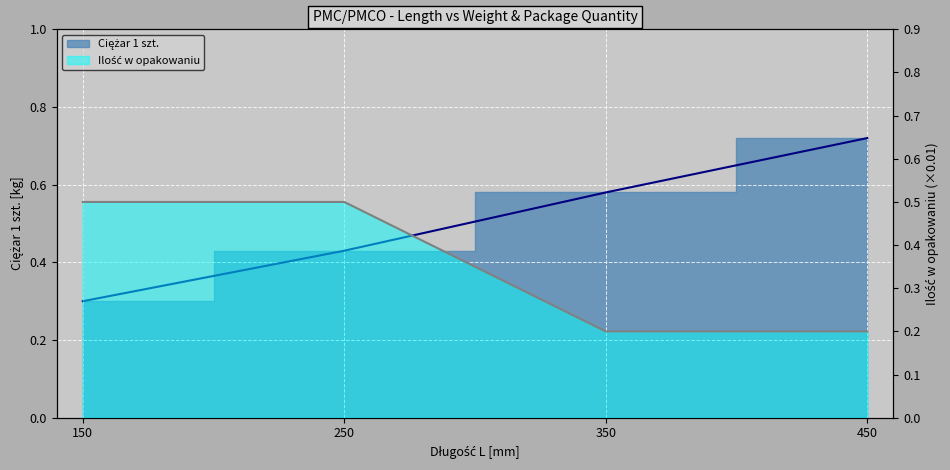

What is the spread (max minus min) of values at 250?

0.1